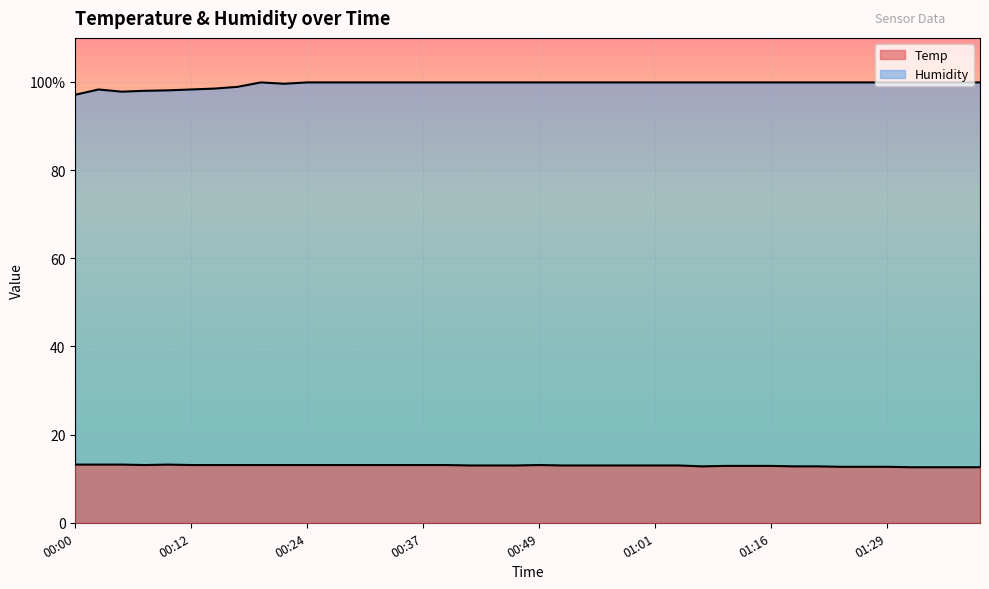

True or false: Humidity and Temp intersect in this chart.

False